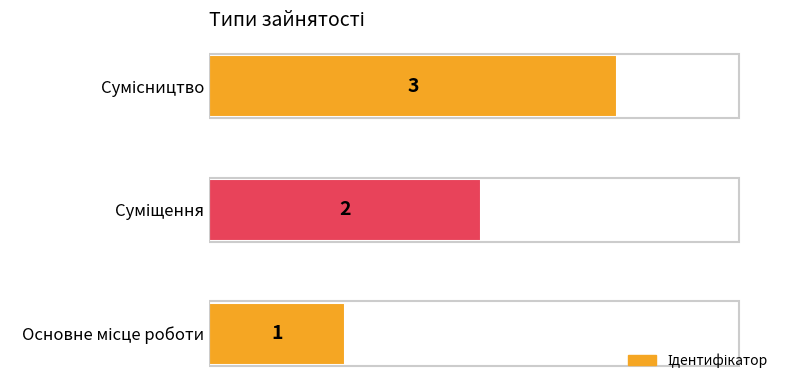

What is the sum of all values?

6